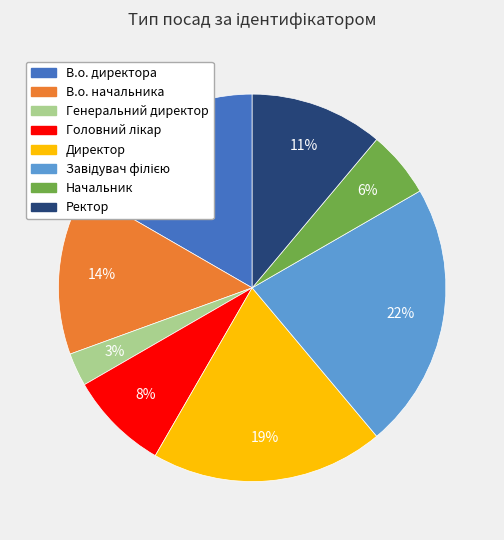

What is the smallest slice in the pie chart?

Генеральний директор